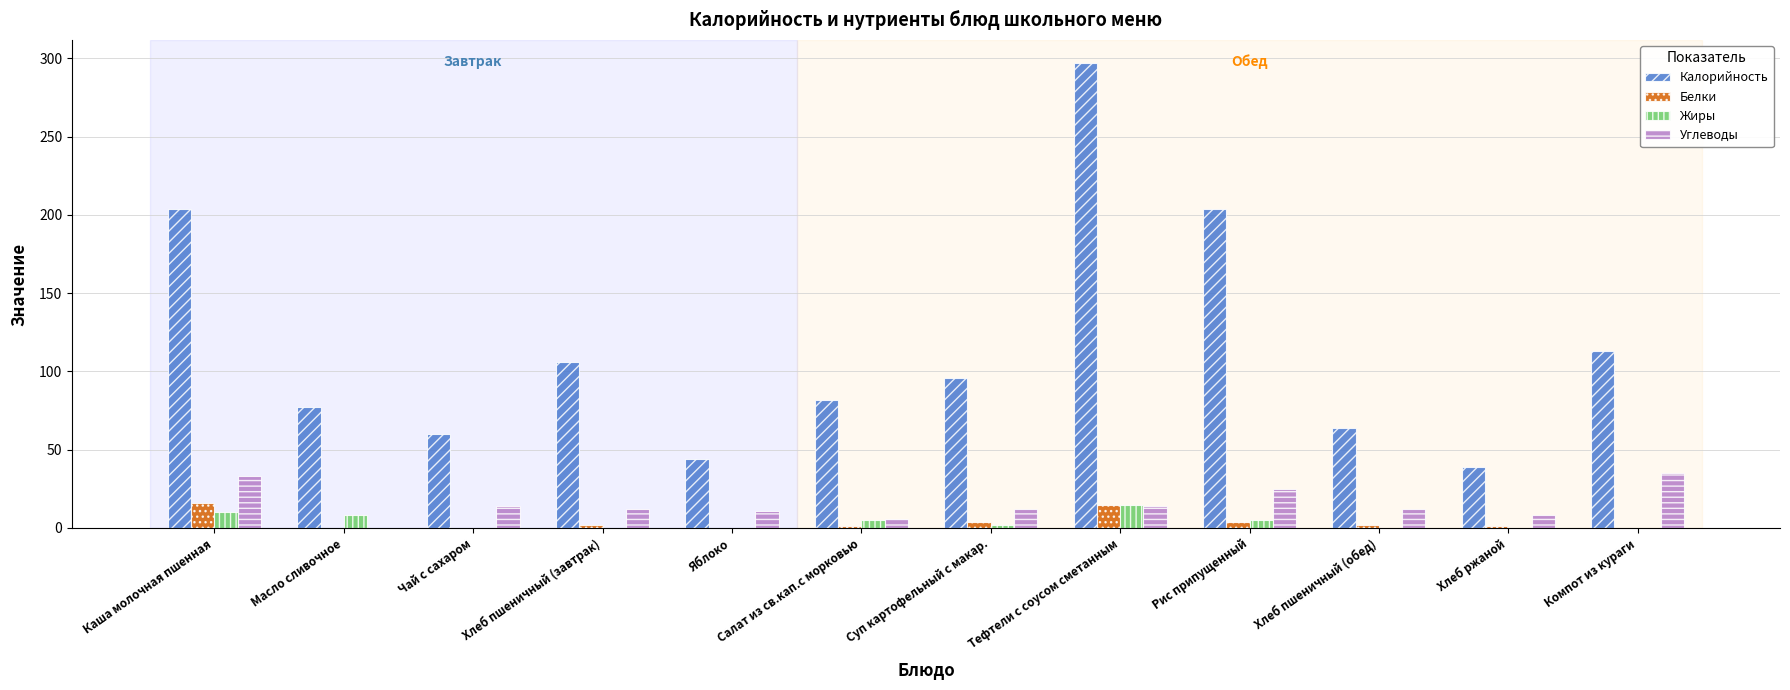

What is the highest value of the Углеводы series?

35